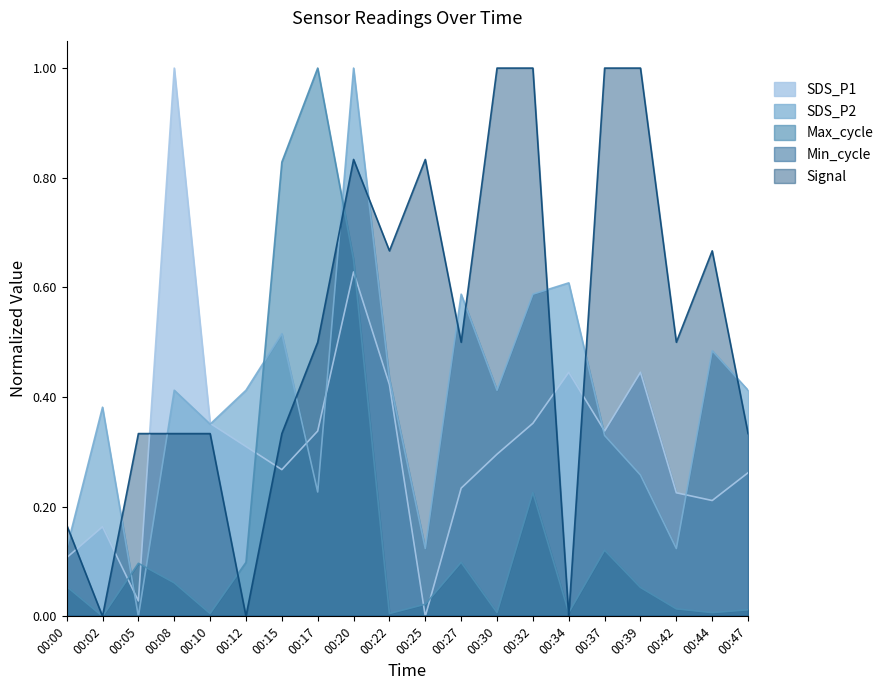

How many interior local peaks does the Signal series have?

3